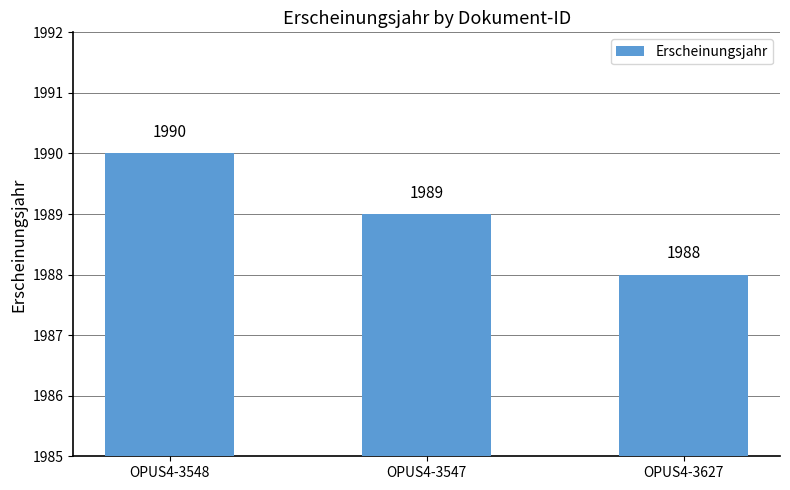

What is the label of the 1st bar from the right?

OPUS4-3627